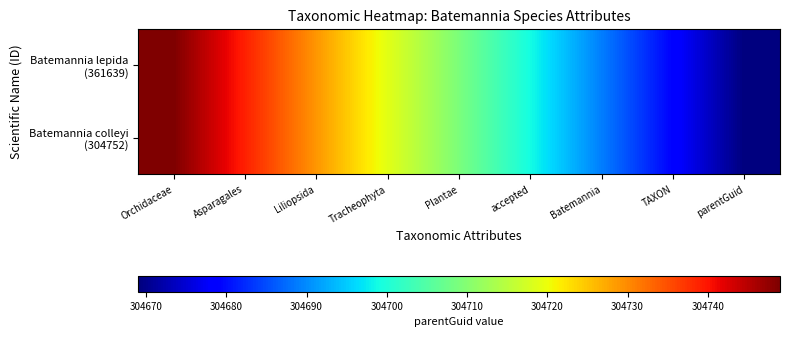

Rank the series at Batemannia from highest to lowest value.

Batemannia lepida (361639), Batemannia colleyi (304752)